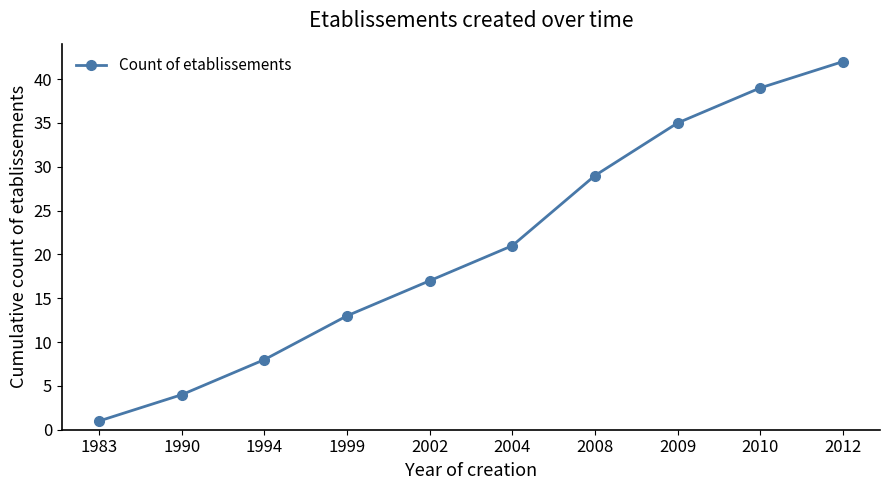

Rank the categories by value from highest to lowest.

2012, 2010, 2009, 2008, 2004, 2002, 1999, 1994, 1990, 1983